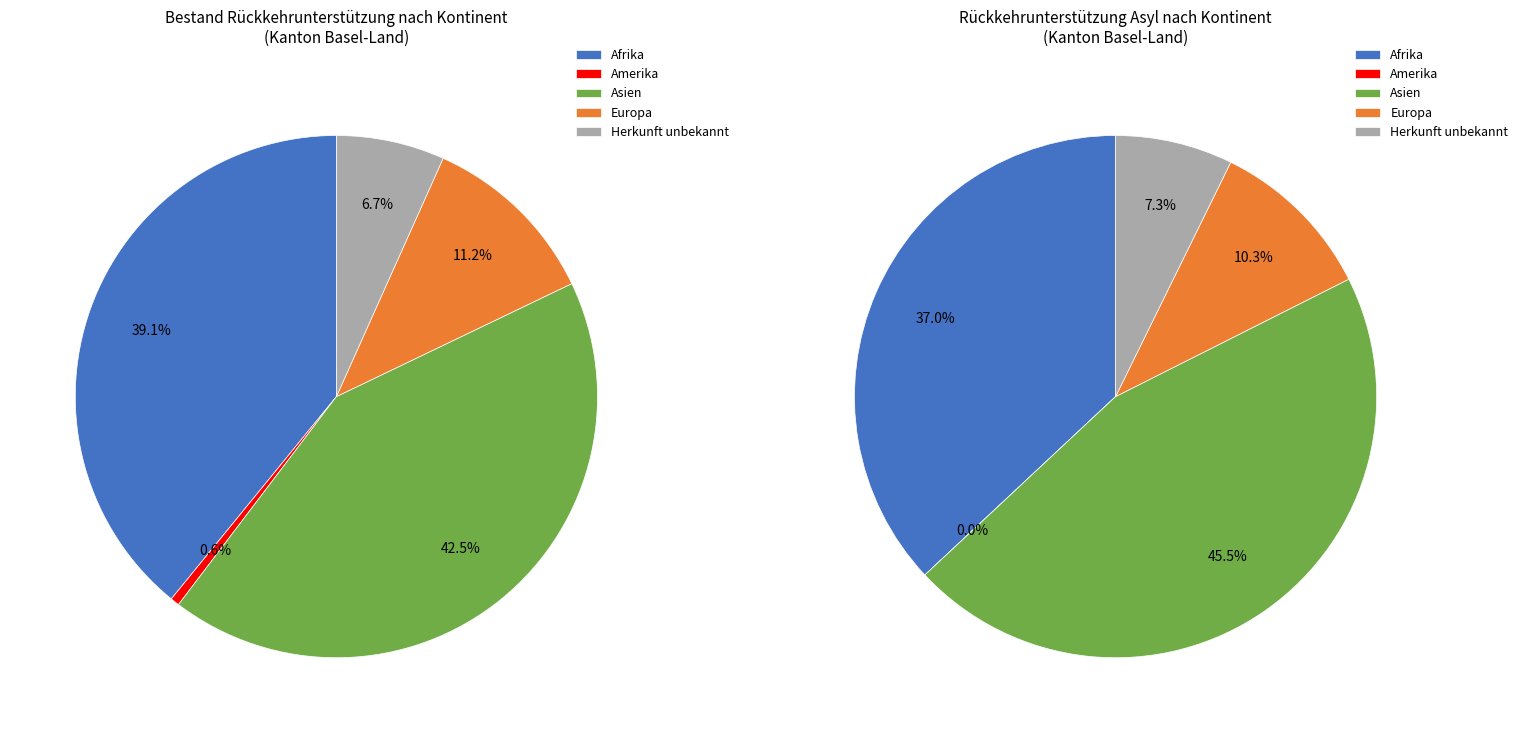

Rank the categories by value from lowest to highest.

Amerika, Herkunft unbekannt, Europa, Afrika, Asien